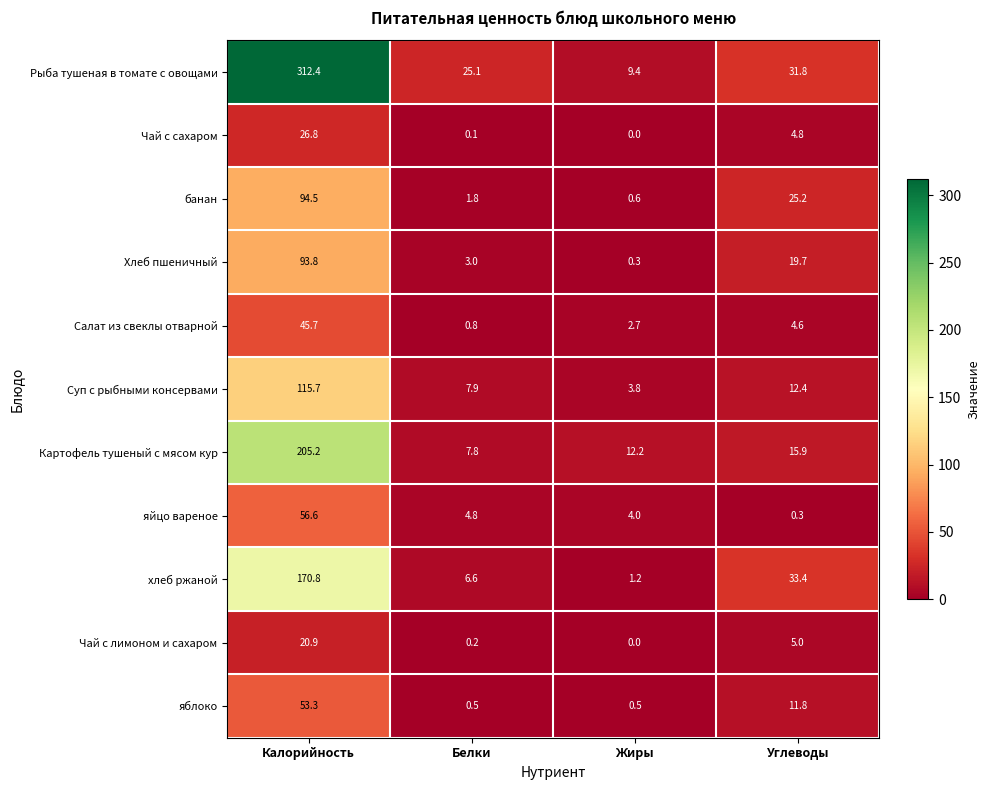

Where does the Чай с сахаром series first go above 4?

Калорийность